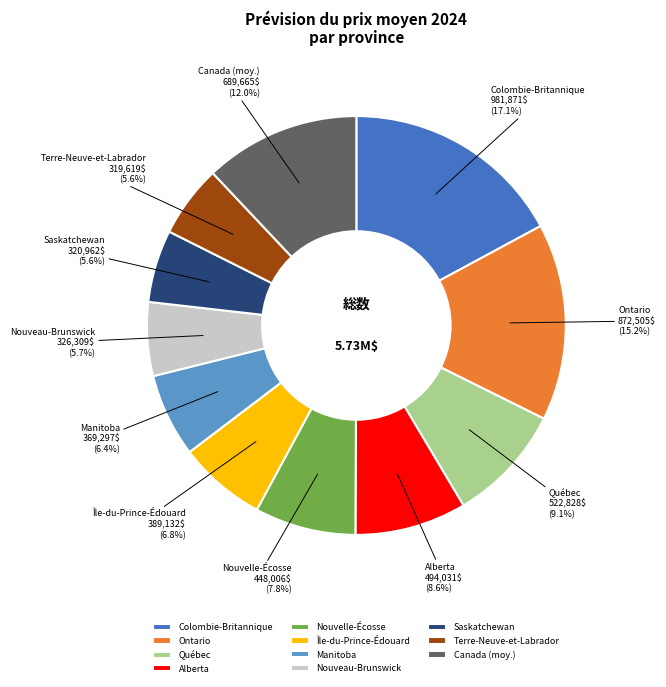

Is it true that Saskatchewan is 6% of the pie?

True